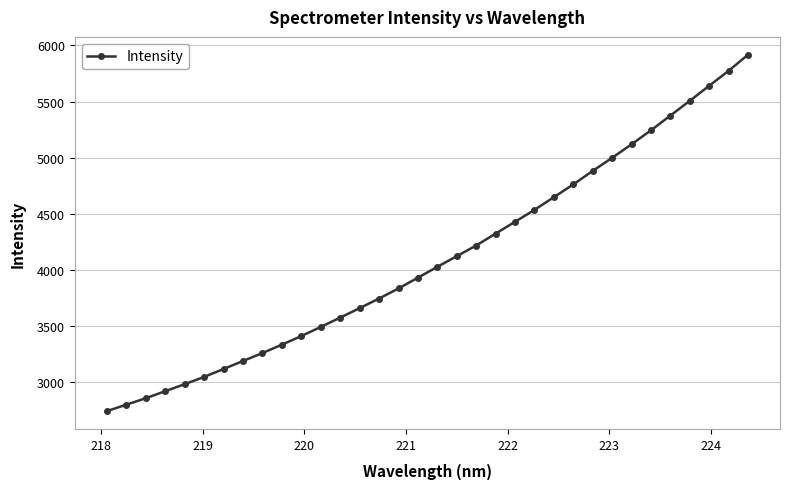

What is the smallest value displayed?

2745.3